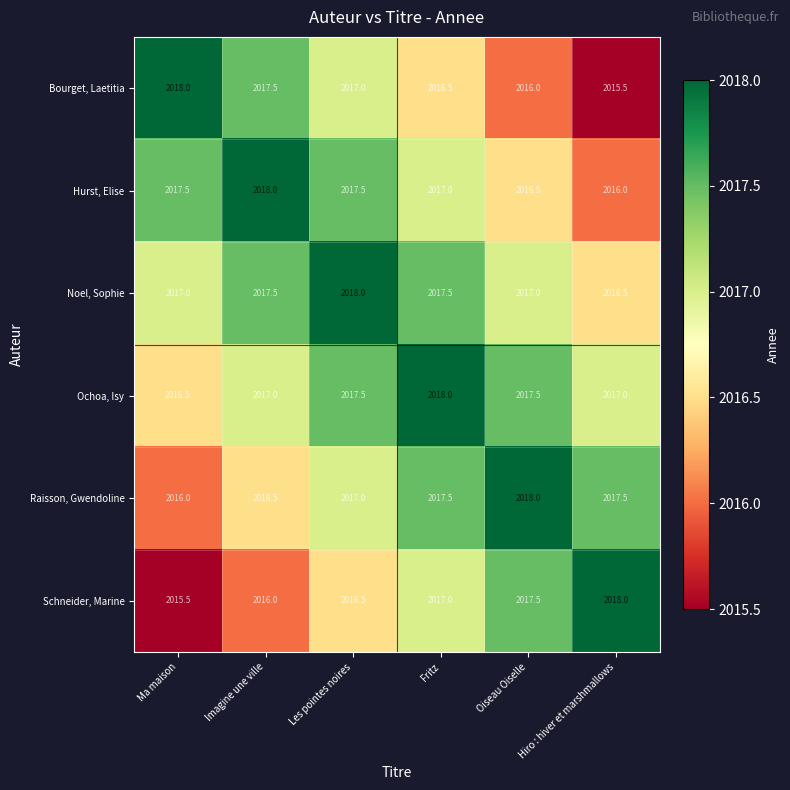

Is it true that Hurst, Elise equals 516.3 at Imagine une ville?

False